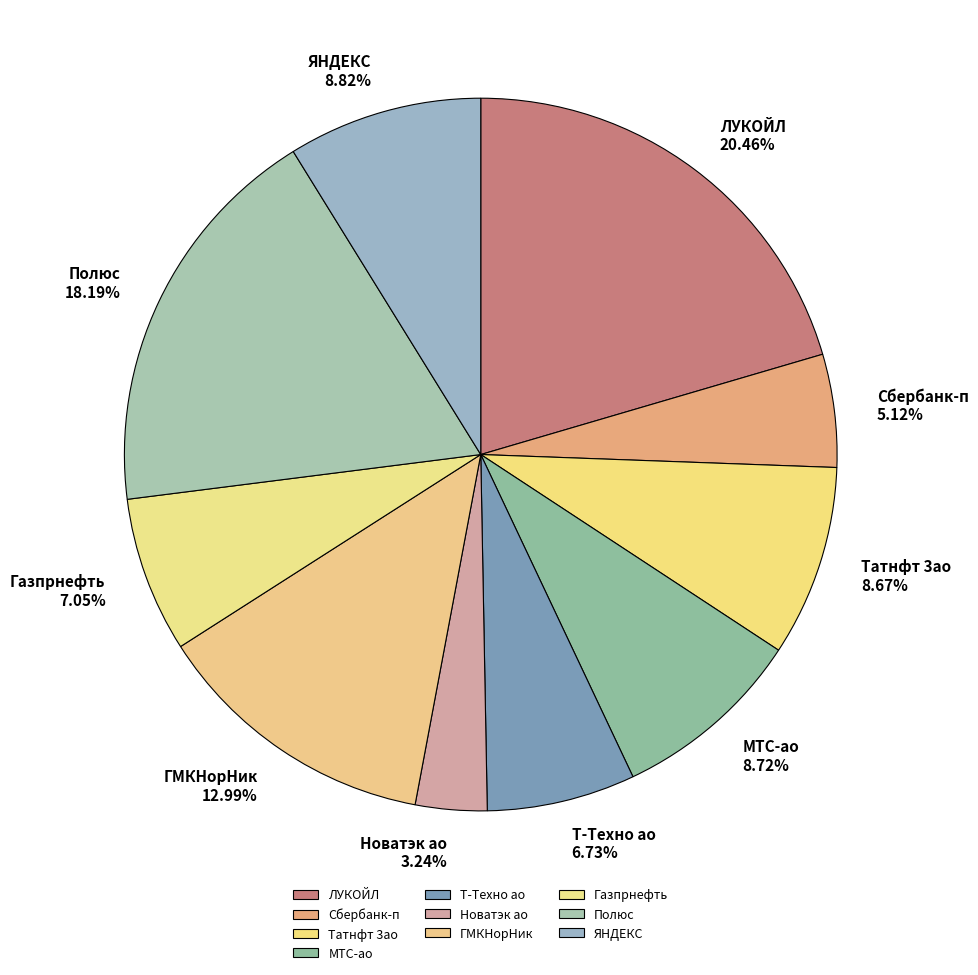

Is it true that ЛУКОЙЛ is 31% of the pie?

False